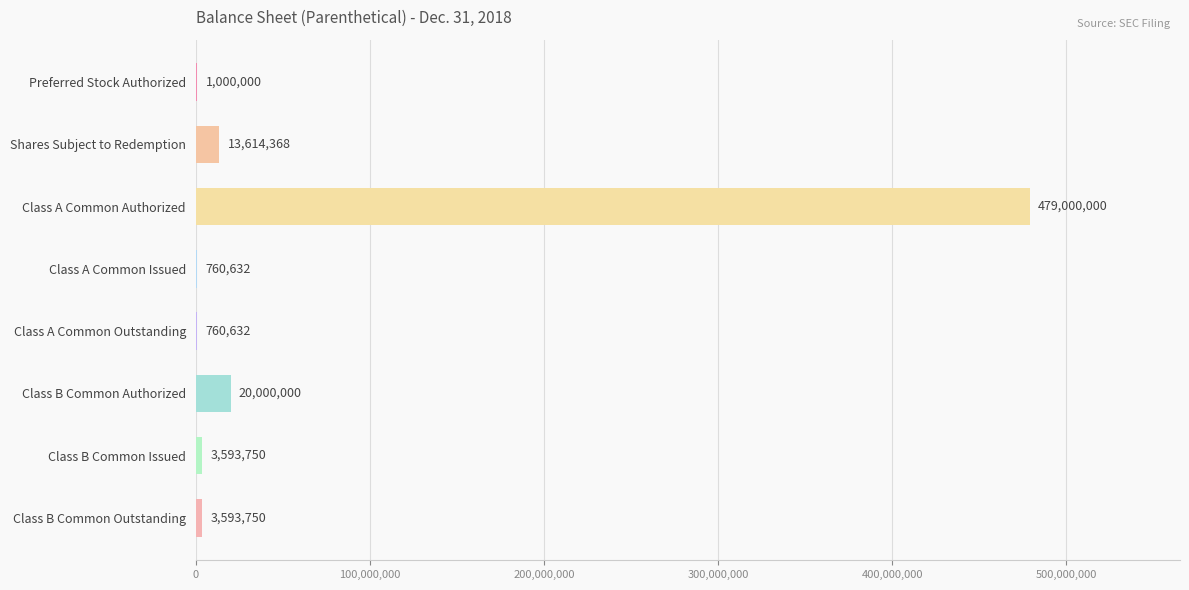

What is the sum of the values at Class A Common Issued and Shares Subject to Redemption?

14375000